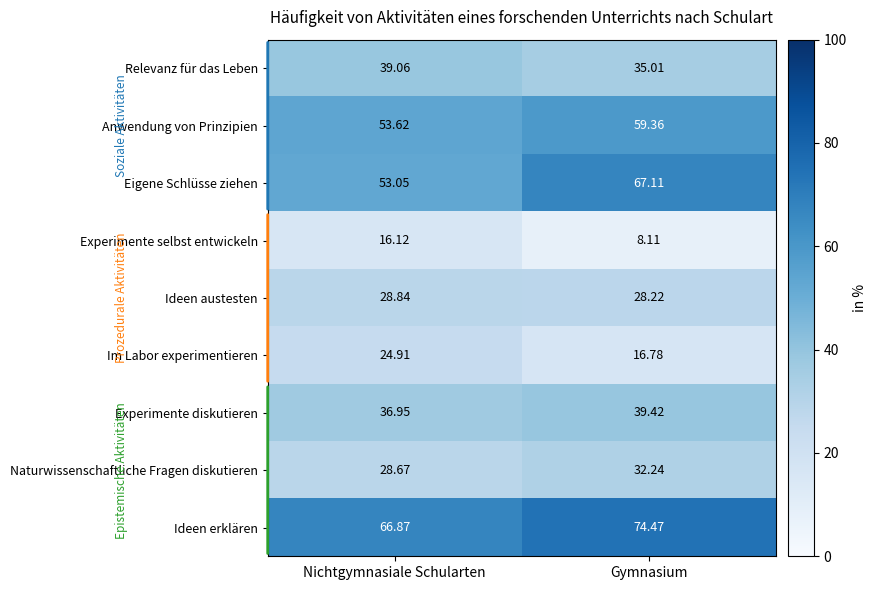

Which category has the highest value across all series?

Gymnasium